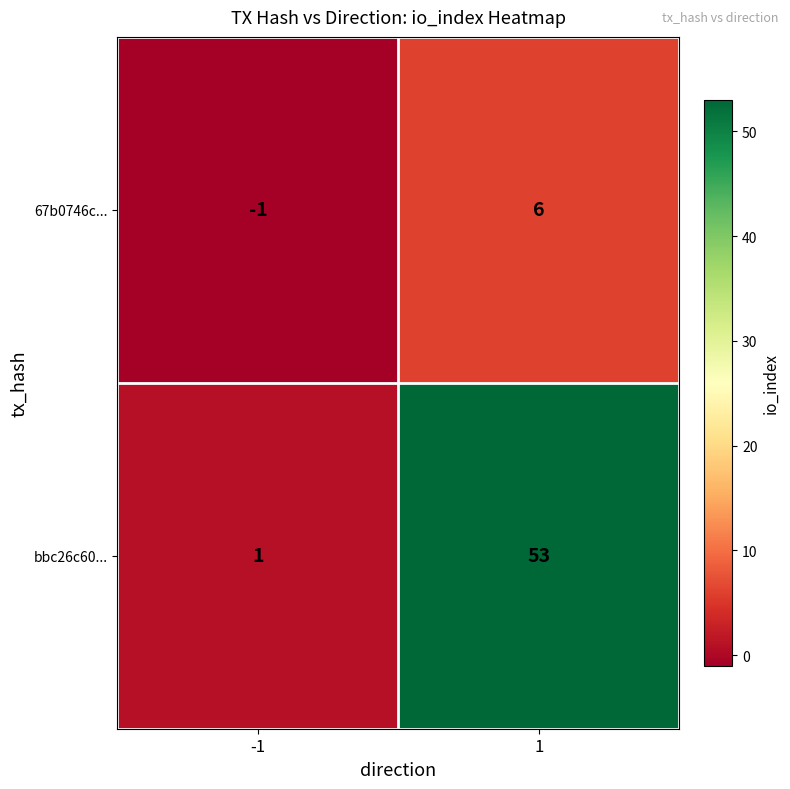

Rank the series by their average value, from highest to lowest.

bbc26c60..., 67b0746c...